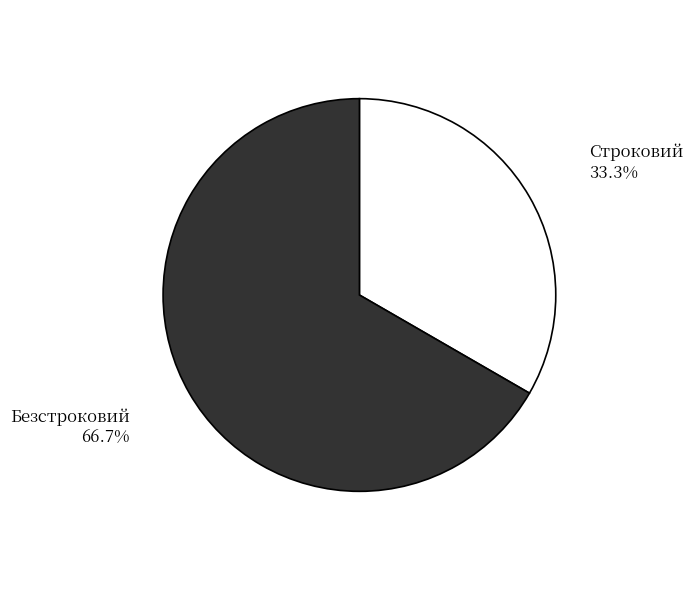

Rank the categories by value from lowest to highest.

Строковий, Безстроковий